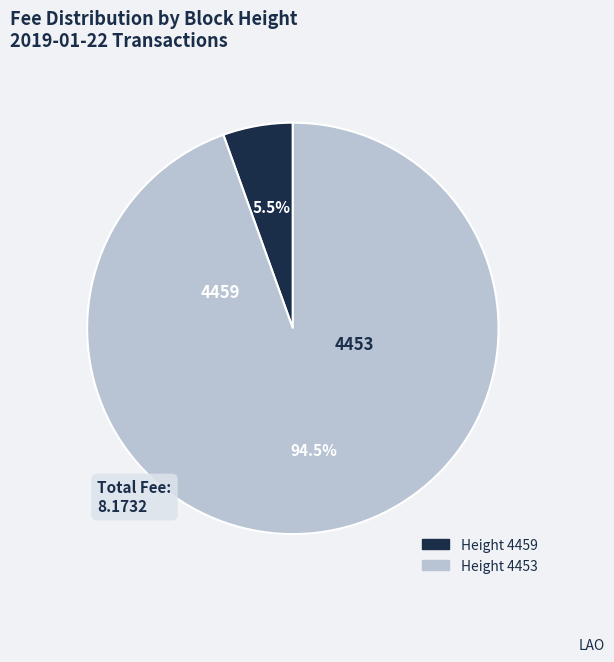

Is there a majority slice in this chart?

Yes